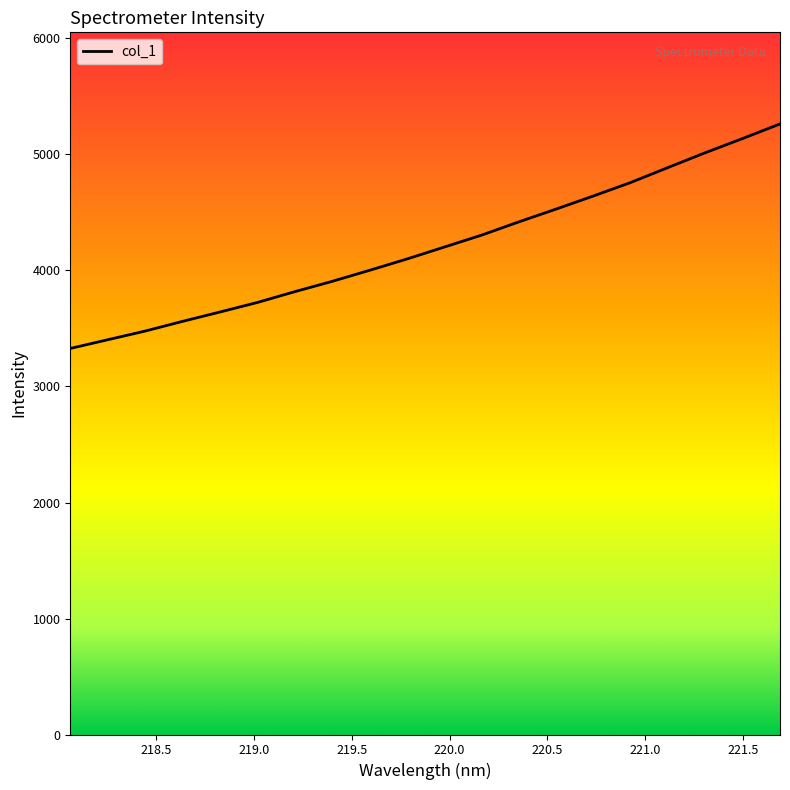

Reading left to right, what are all the values shown in this chart?

3328.0	3403.0	3477.5	3561.2	3641.7	3723.8	3816.8	3905.6	4000.7	4098.2	4201.2	4304.1	4418.6	4529.2	4642.3	4758.4	4887.7	5015.5	5137.9	5263.6